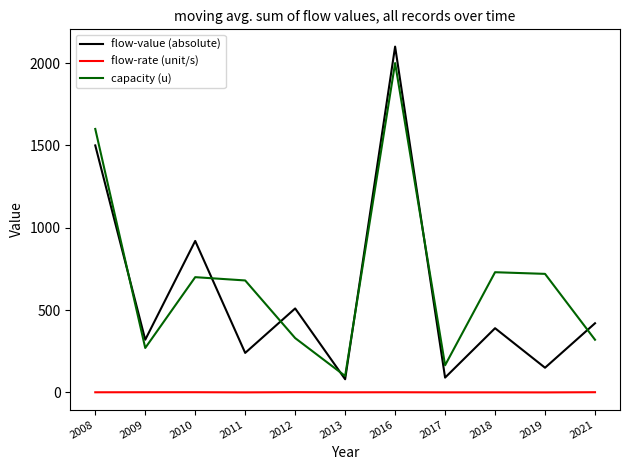

Where is the first local maximum for capacity (u)?

2010